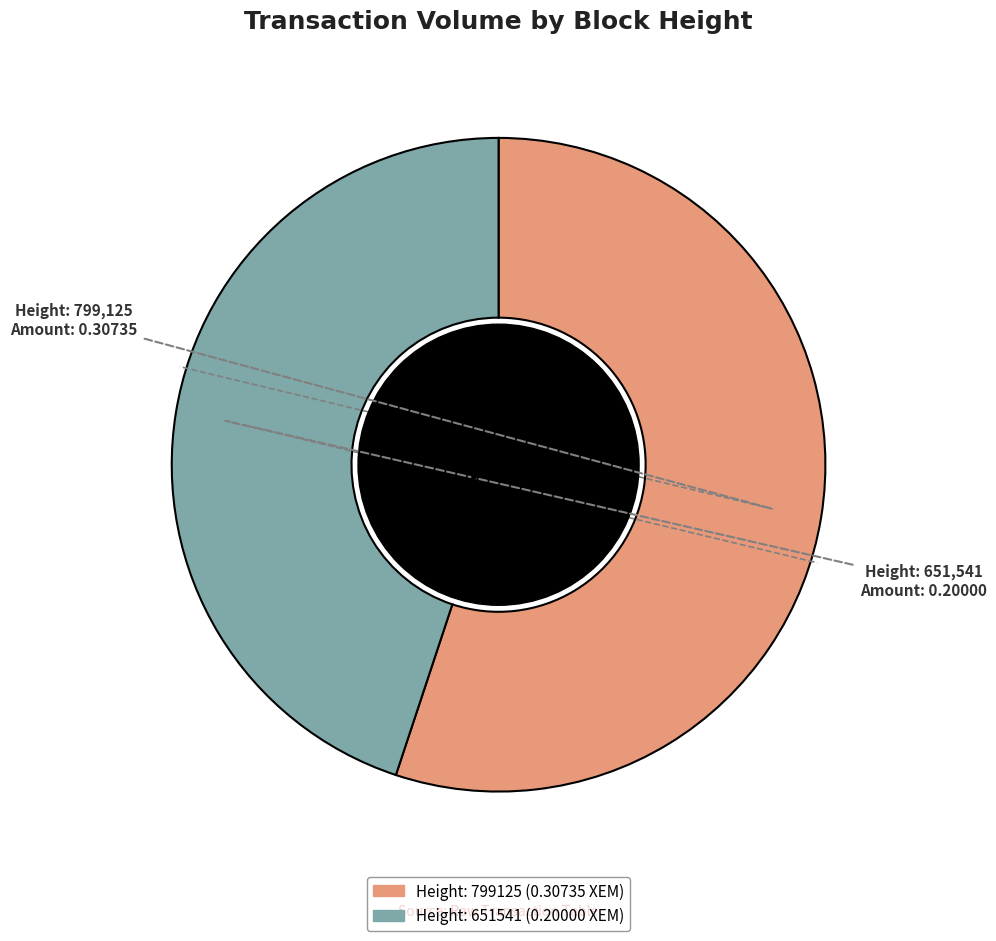

Is there any slice that represents more than half of the pie?

Yes